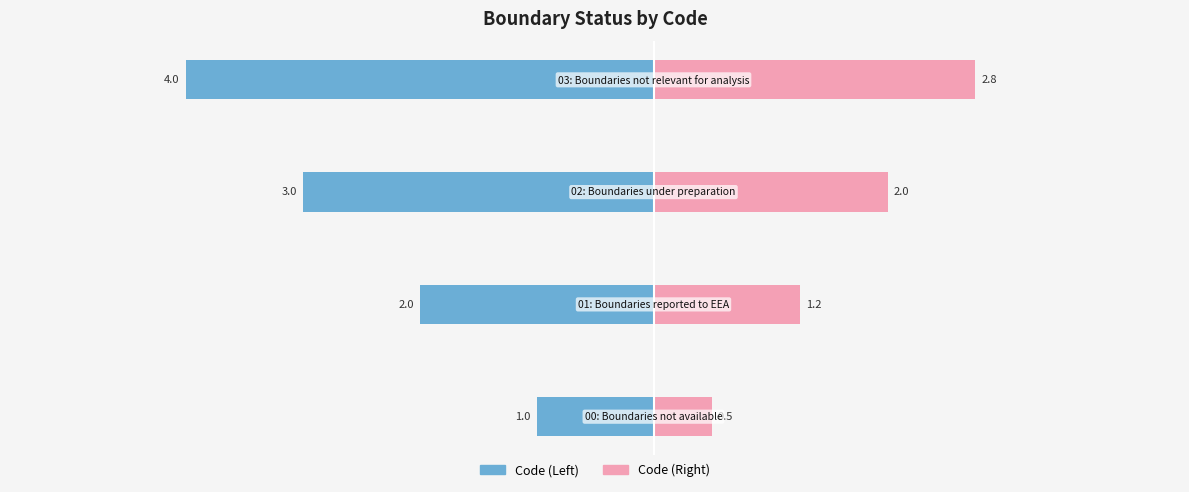

Reading left to right, what are all the values shown in this chart?

Code (Left): −6=-1.0	−4=-2.0	−2=-3.0	0=-4.0
Code (Right): −6=0.5	−4=1.2	−2=2.0	0=2.8